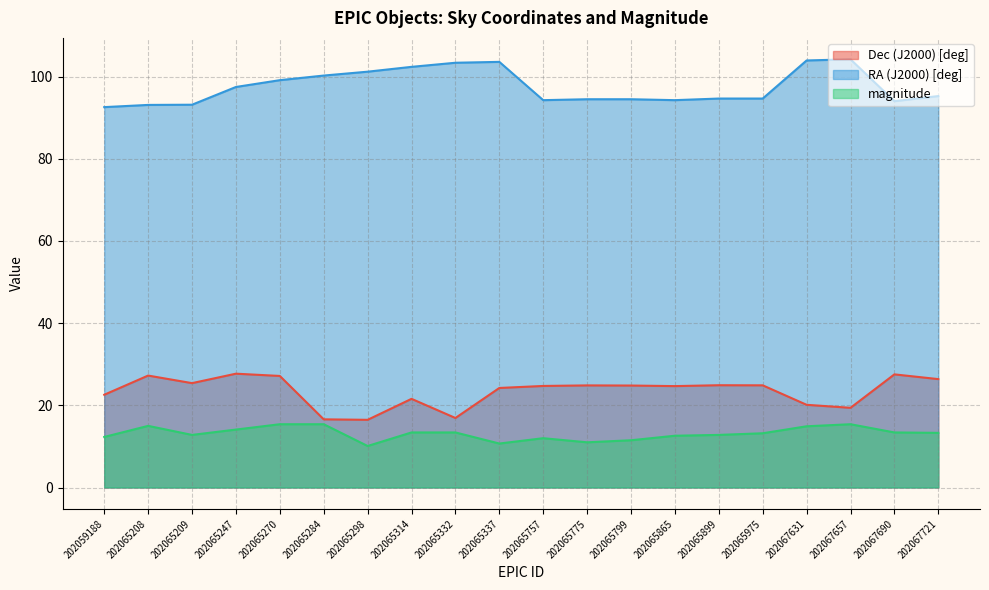

How many lines are shown in the chart?

3